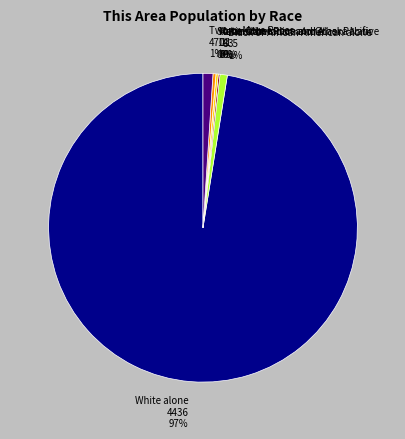

What is the majority slice?

White alone